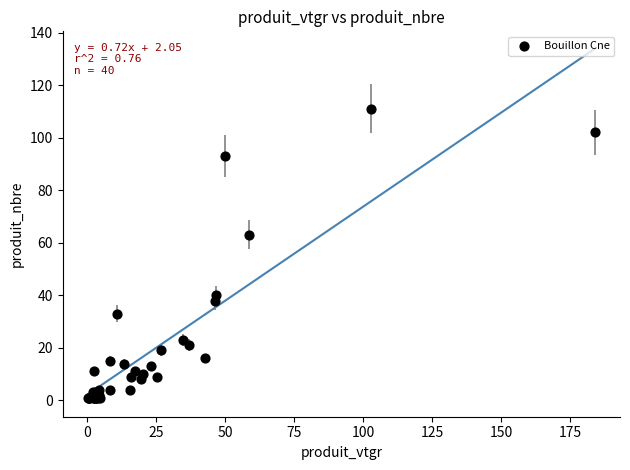

What Y value in the scatter plot is closest to 56?

63